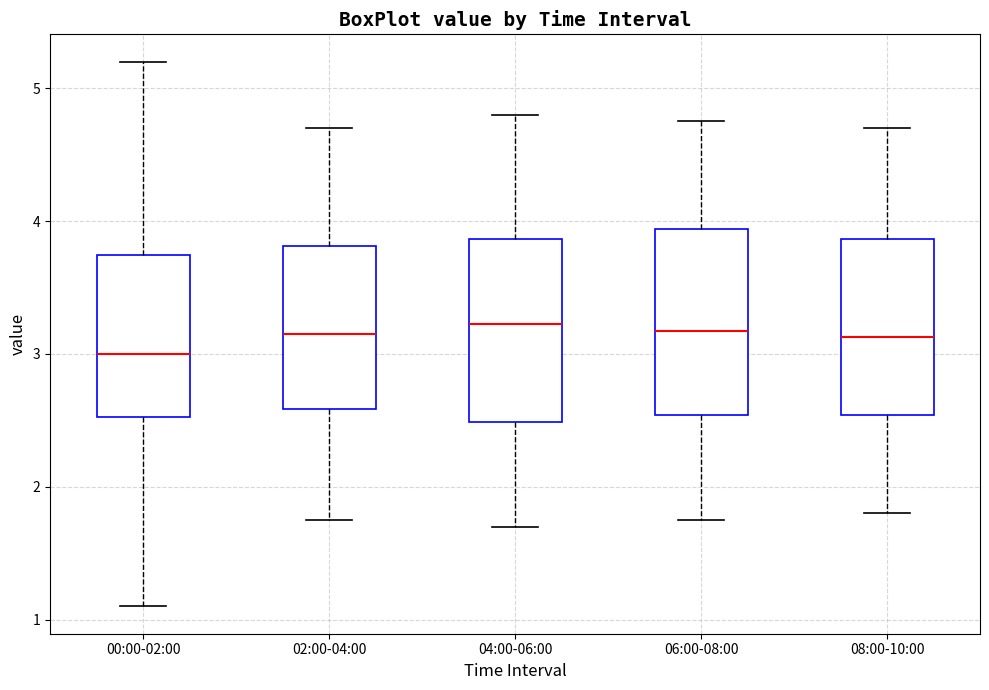

Reading left to right, transcribe this box plot: for each box, give where its median line is, the range the box spans, and where its two whiskers end, as read against the y-axis. The values are not printed on the chart, so give them approximately, as read against the axis.

00:00-02:00: median 3.0, box 2.5 to 3.7, whiskers 1.1 to 5.2
02:00-04:00: median 3.2, box 2.6 to 3.8, whiskers 1.8 to 4.7
04:00-06:00: median 3.2, box 2.5 to 3.9, whiskers 1.7 to 4.8
06:00-08:00: median 3.2, box 2.5 to 3.9, whiskers 1.8 to 4.8
08:00-10:00: median 3.1, box 2.5 to 3.9, whiskers 1.8 to 4.7